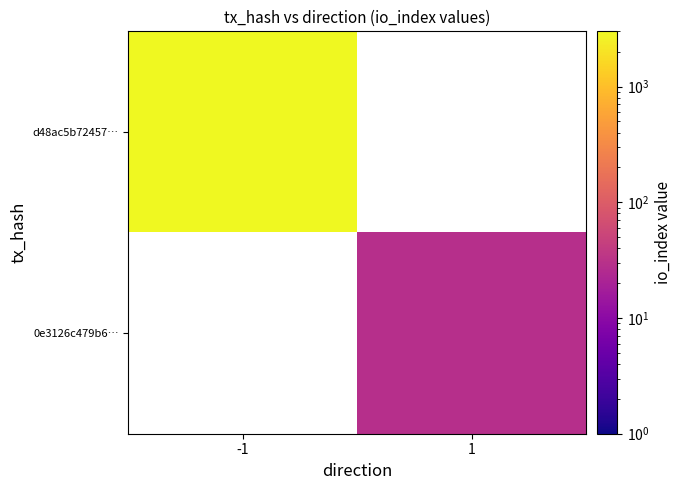

How many data points does each series have?

2